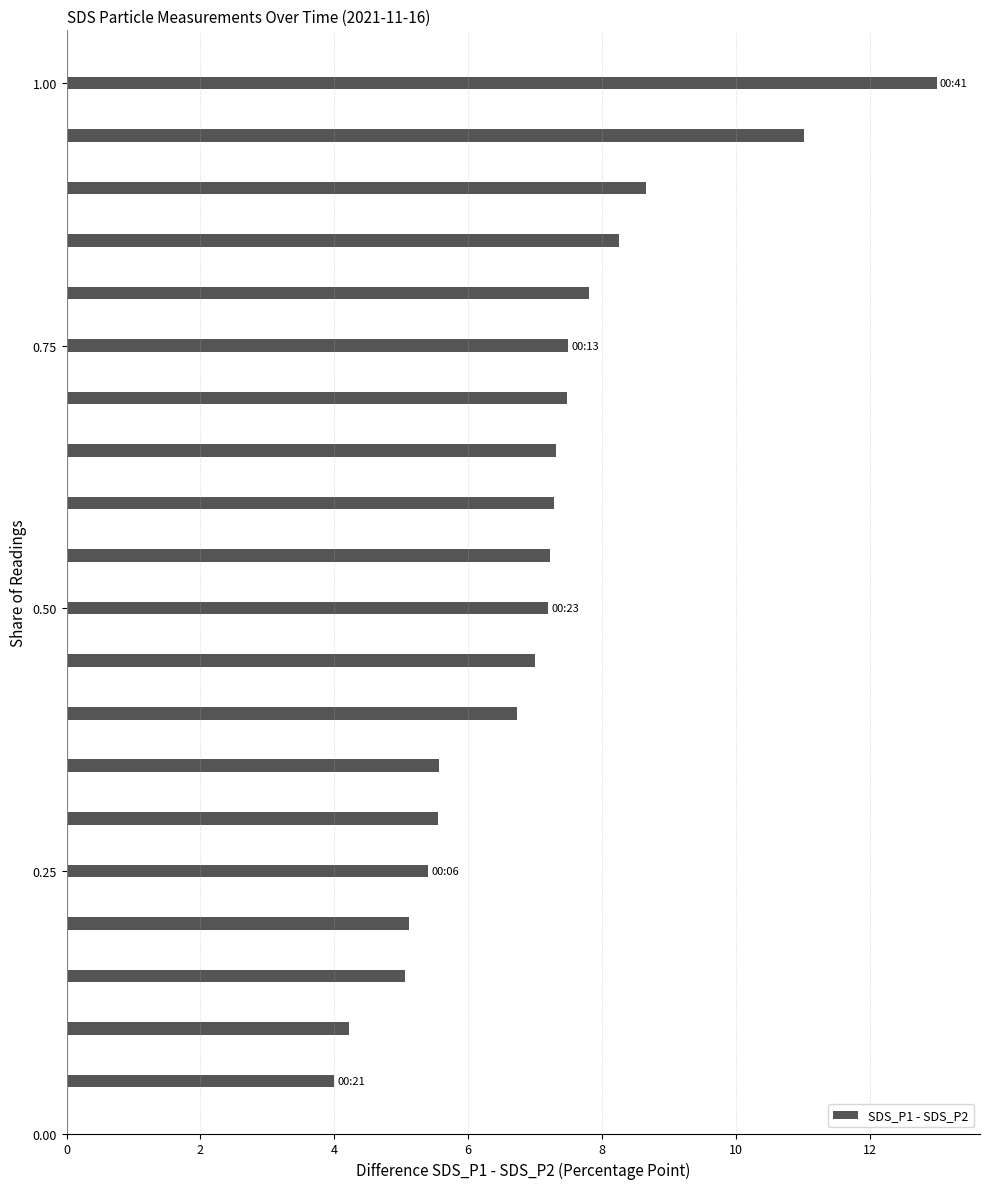

What is the difference between the second highest and second lowest values?

6.8